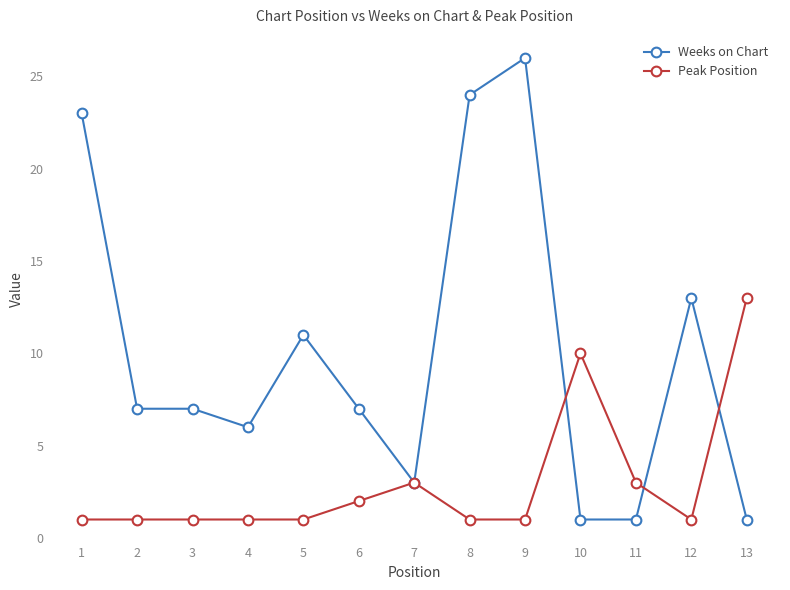

Reading right to left, transcribe all the data shown in this chart.

Weeks on Chart: 1	13	1	1	26	24	3	7	11	6	7	7	23
Peak Position: 13	1	3	10	1	1	3	2	1	1	1	1	1